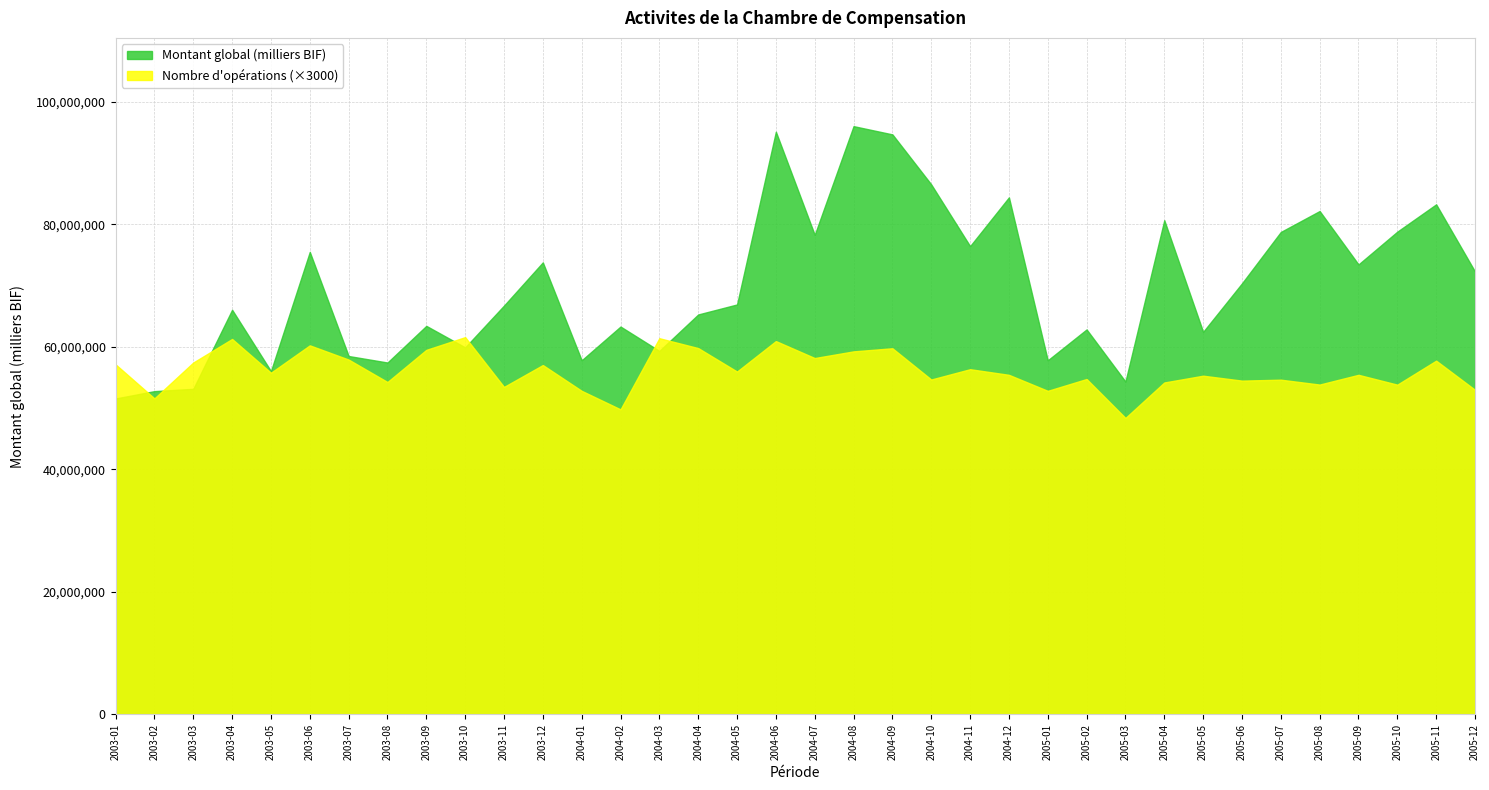

How many data points in Montant global (milliers BIF) are less than 66898713?

18